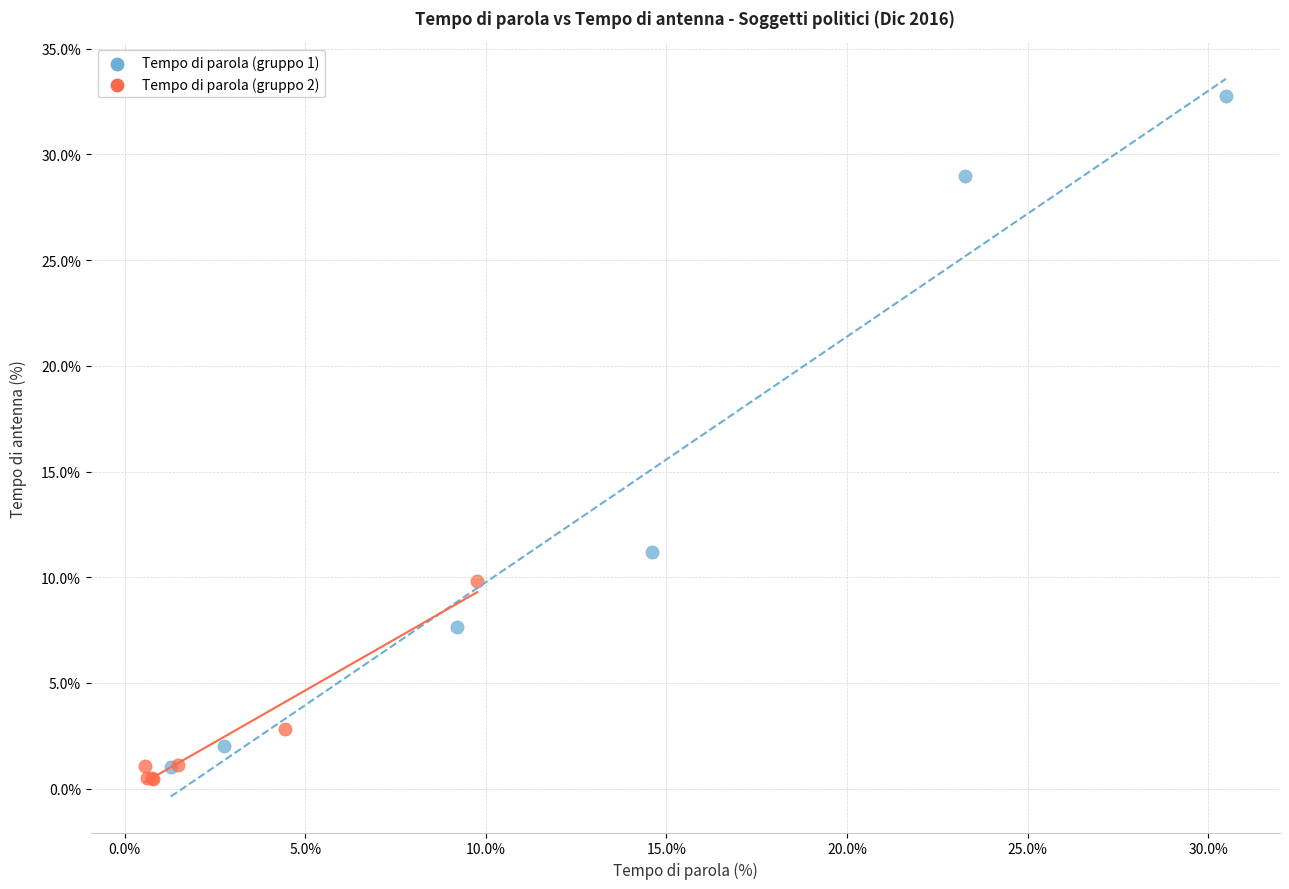

Which series has the largest Y range (max minus min)?

Tempo di parola (gruppo 1)